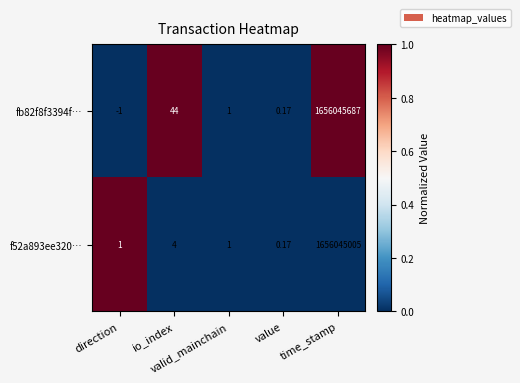

Which series has the largest total across all categories?

fb82f8f3394f…